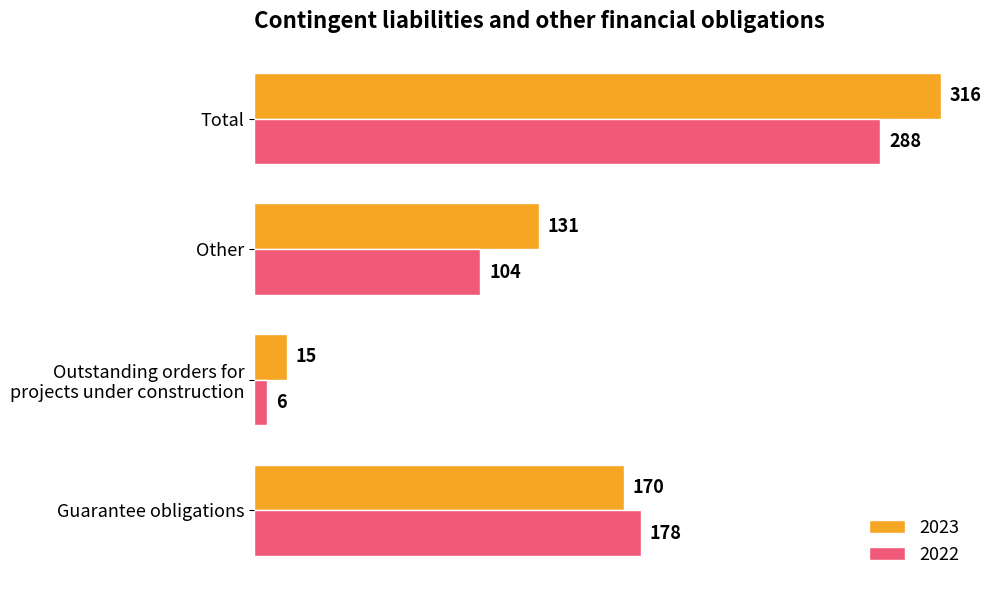

Which series has the widest spread of values?

2023